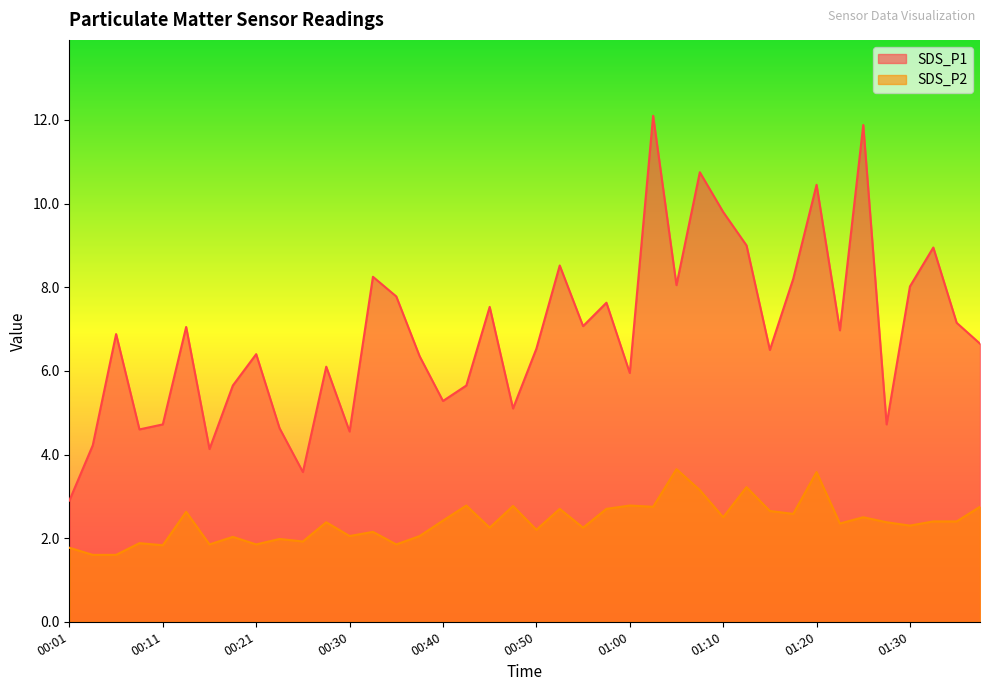

Where is SDS_P2 nearest to the value 2?

00:23